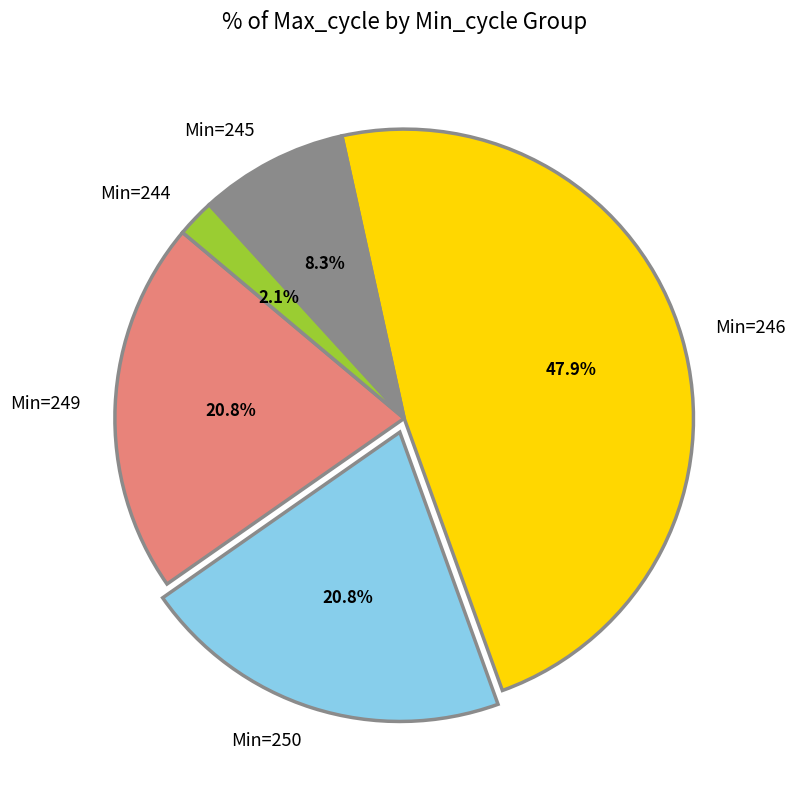

What is the ratio of the value at Min=246 to the value at Min=249?

2.3